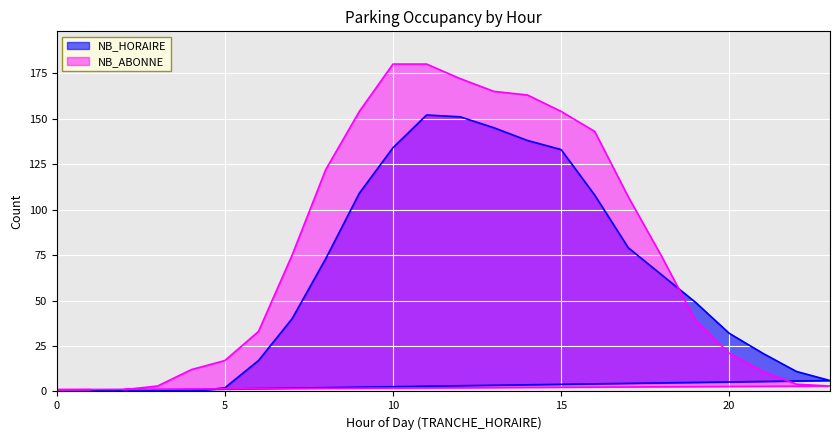

How many values in NB_HORAIRE are above zero?

19